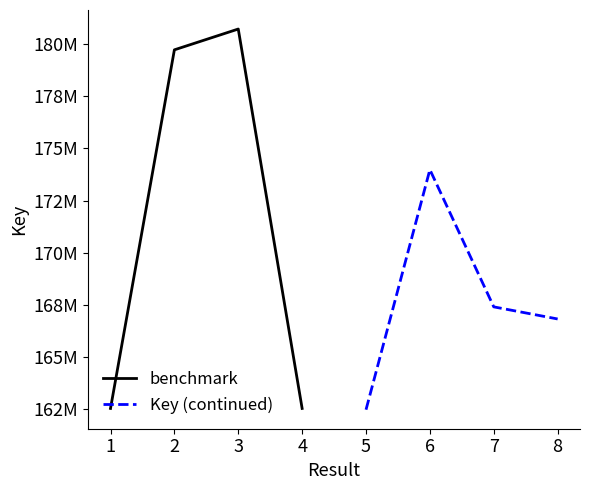

What is the smallest value displayed?

162488940